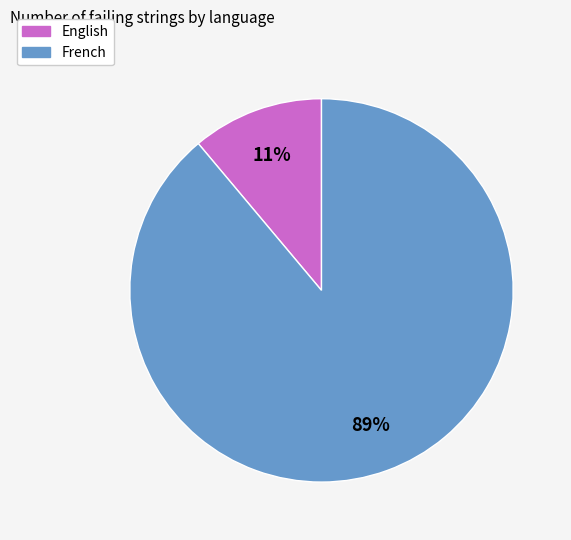

To the nearest percent, what percentage of the pie is English?

11%